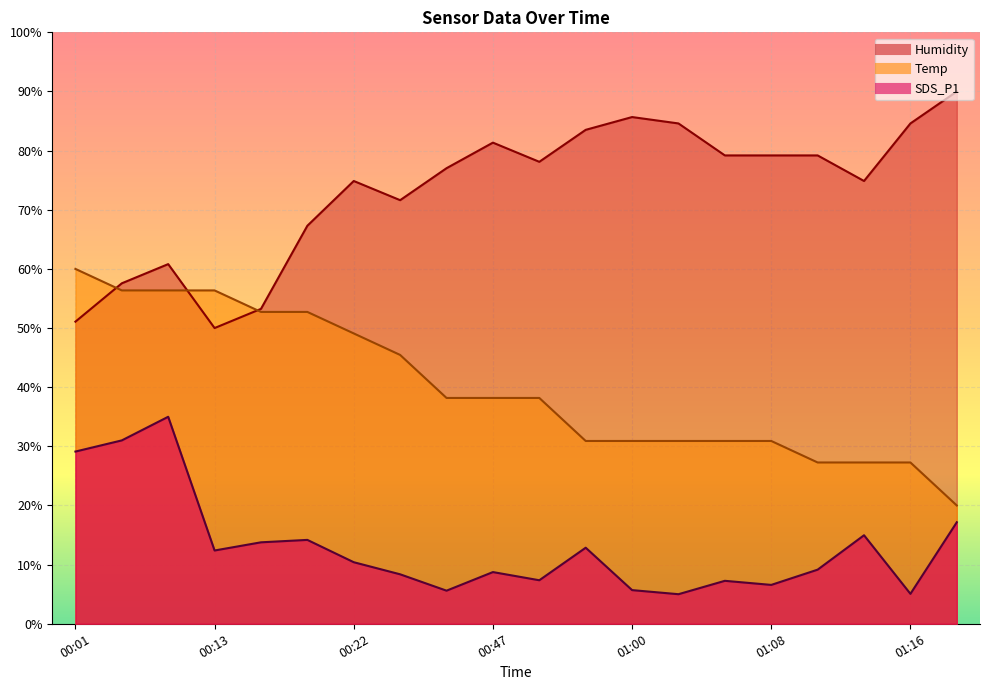

Which series has the widest spread of values?

Humidity